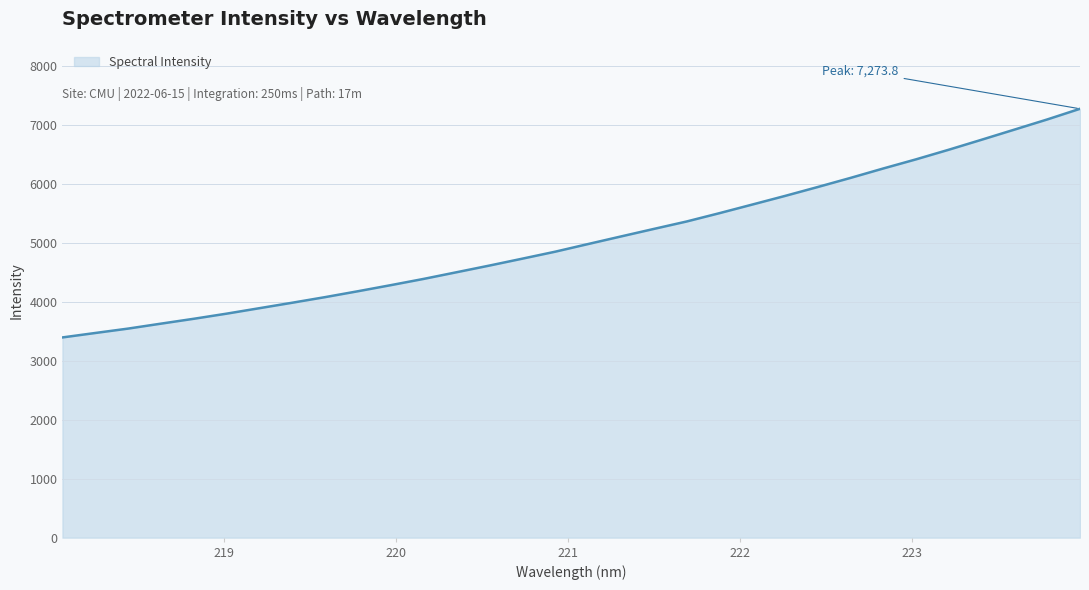

What is the difference between the maximum and minimum values?

3877.9